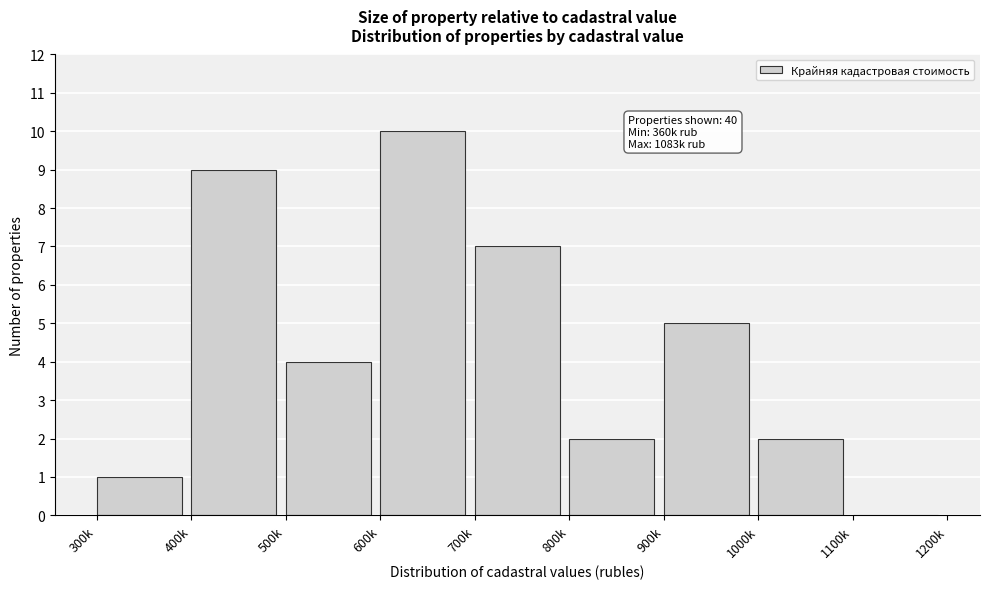

Reading left to right, list all the values displayed in this chart.

300k=1	400k=9	500k=4	600k=10	700k=7	800k=2	900k=5	1000k=2	1100k=0